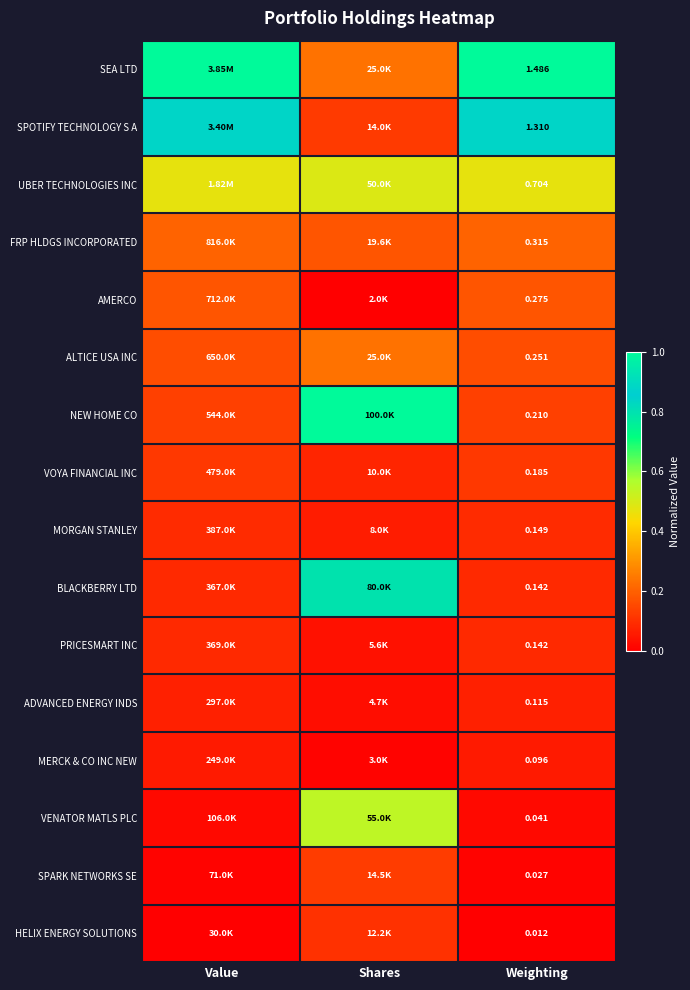

At which label does SPARK NETWORKS SE reach its minimum?

Weighting